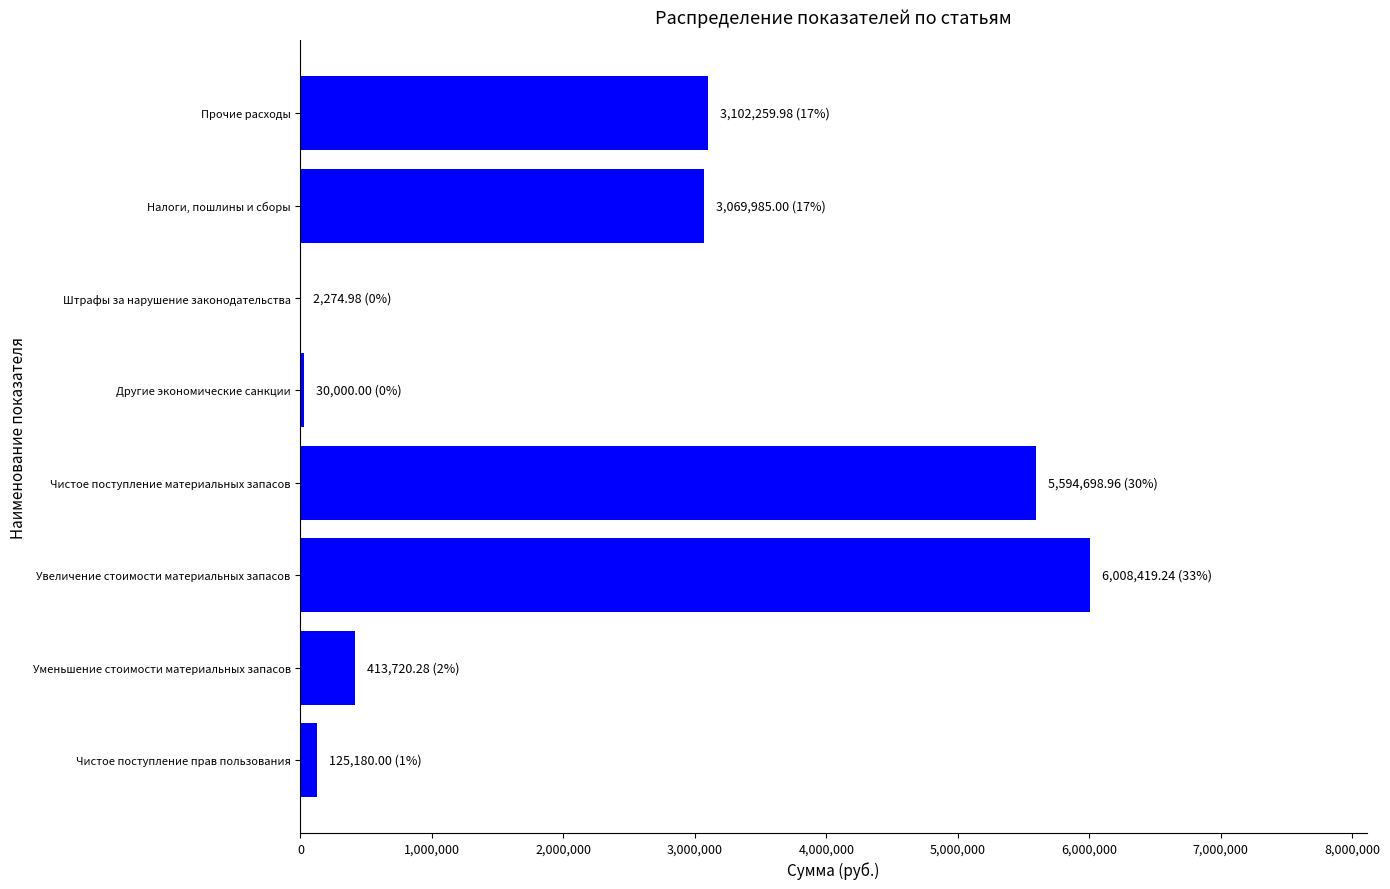

What is the sum of the values at Уменьшение стоимости материальных запасов and Прочие расходы?

3515980.3